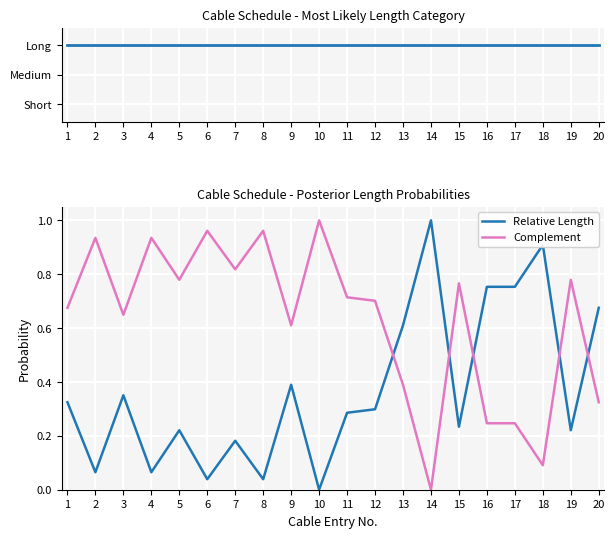

At which label is Complement closest to 0?

14